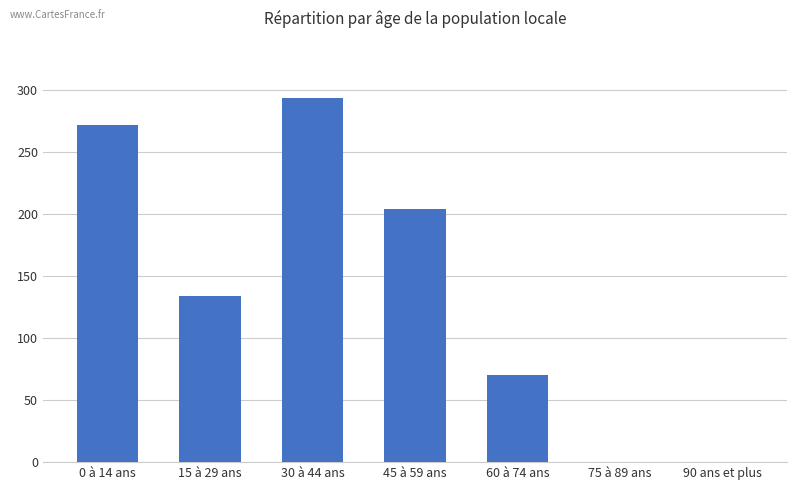

Count the number of categories in the chart.

7